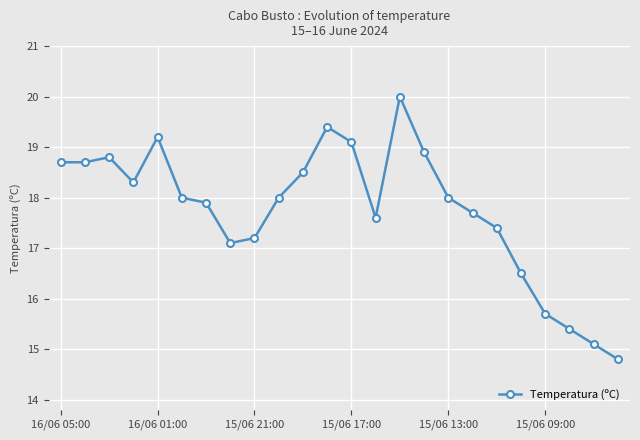

Reading left to right, extract all data points from this chart.

18.7	18.7	18.8	18.3	19.2	18.0	17.9	17.1	17.2	18.0	18.5	19.4	19.1	17.6	20.0	18.9	18.0	17.7	17.4	16.5	15.7	15.4	15.1	14.8